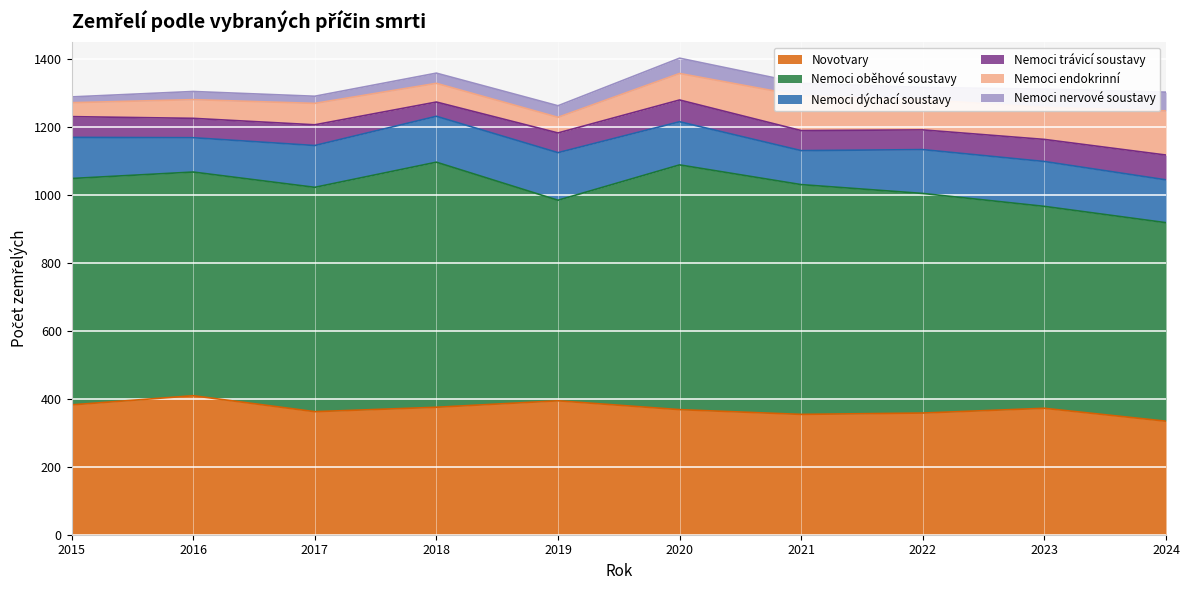

What is the value of the Novotvary point at the 8th from the left?

358